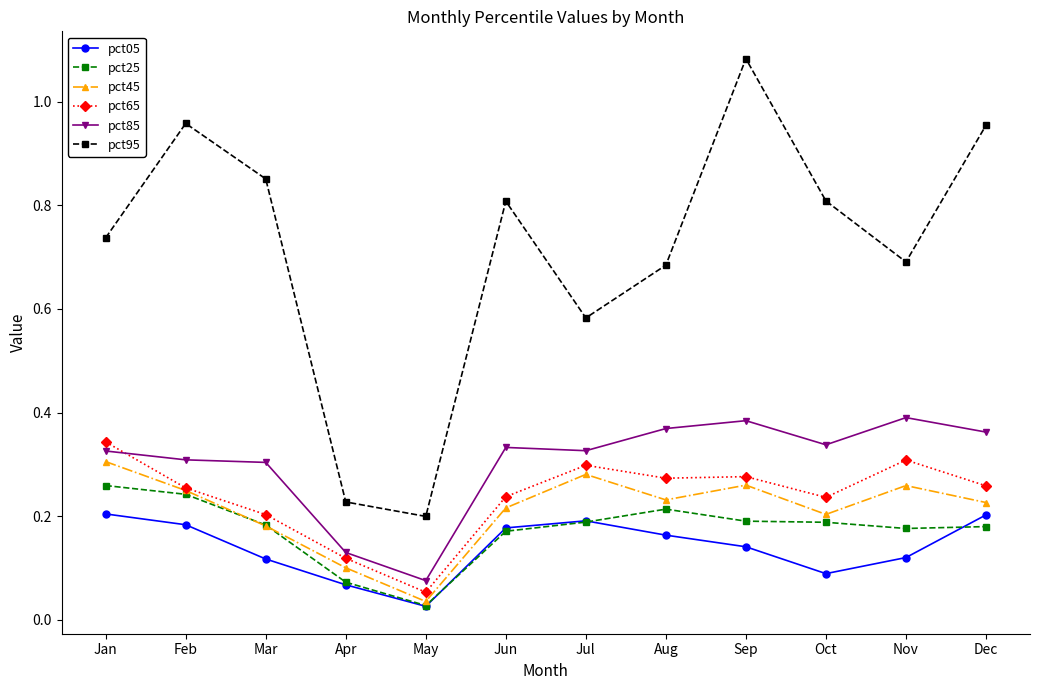

Which label corresponds to the smallest value in the chart?

May